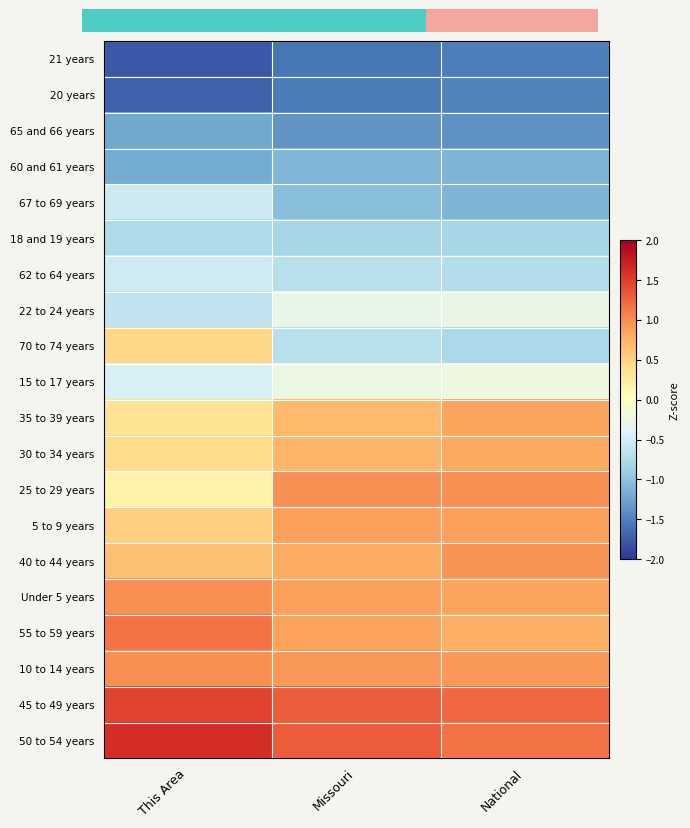

Read the 22 to 24 years value at Missouri.

-0.3